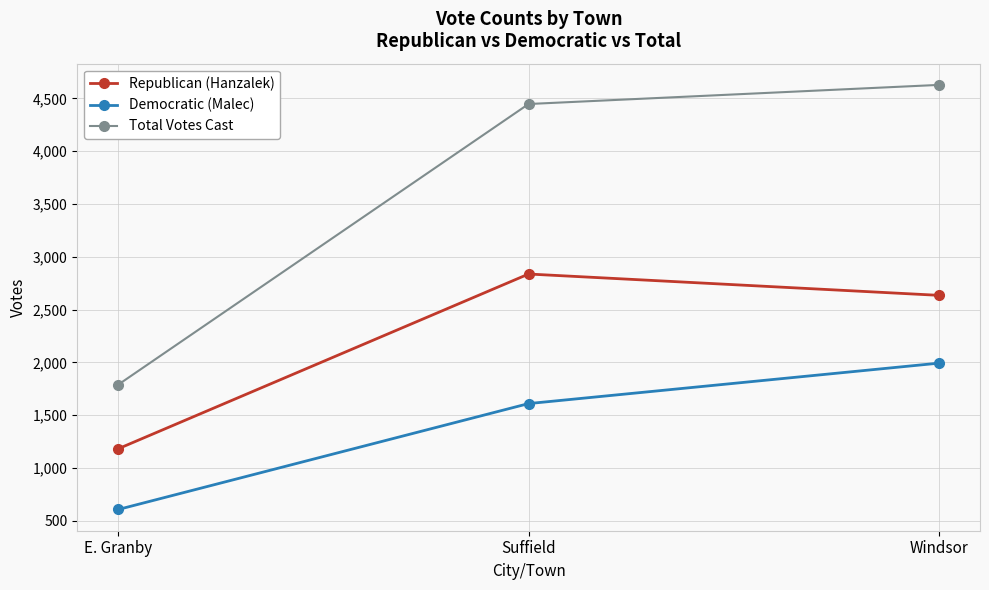

Reading left to right, list all the values displayed in this chart.

Republican (Hanzalek): E. Granby=1182	Suffield=2837	Windsor=2635
Democratic (Malec): E. Granby=607	Suffield=1610	Windsor=1993
Total Votes Cast: E. Granby=1789	Suffield=4447	Windsor=4628